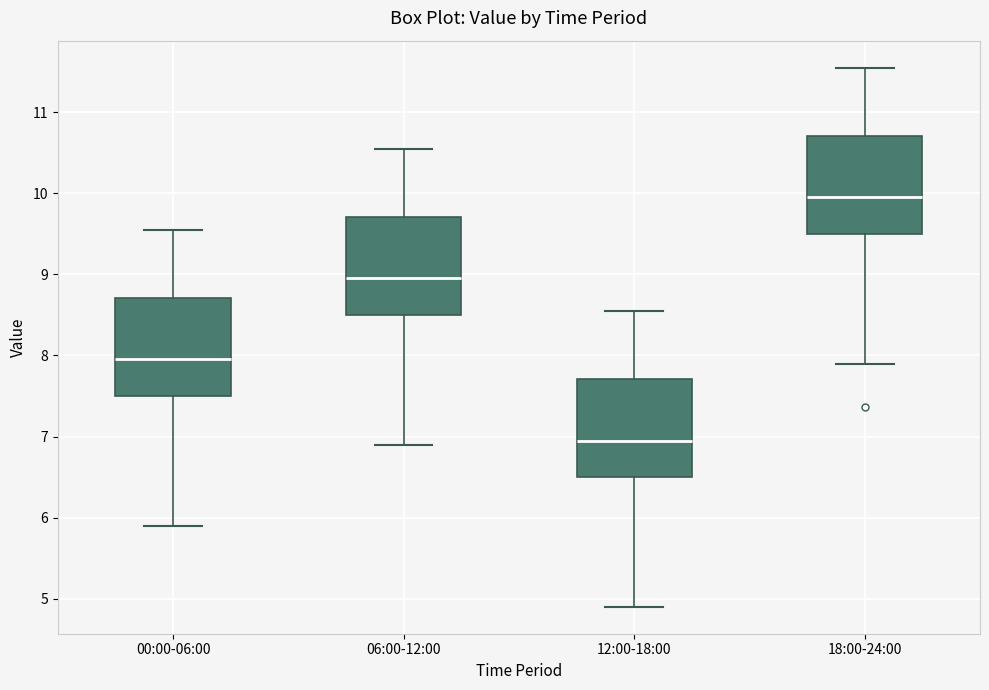

Reading left to right, read every box against the y-axis: the position of its median line, the range the box covers, and the ends of its whiskers. The values are not printed on the chart, so give them approximately, as read against the axis.

00:00-06:00: median 8.0, box 7.5 to 8.7, whiskers 5.9 to 9.6
06:00-12:00: median 9.0, box 8.5 to 9.7, whiskers 6.9 to 10.6
12:00-18:00: median 7.0, box 6.5 to 7.7, whiskers 4.9 to 8.6
18:00-24:00: median 10.0, box 9.5 to 10.7, whiskers 7.9 to 11.6